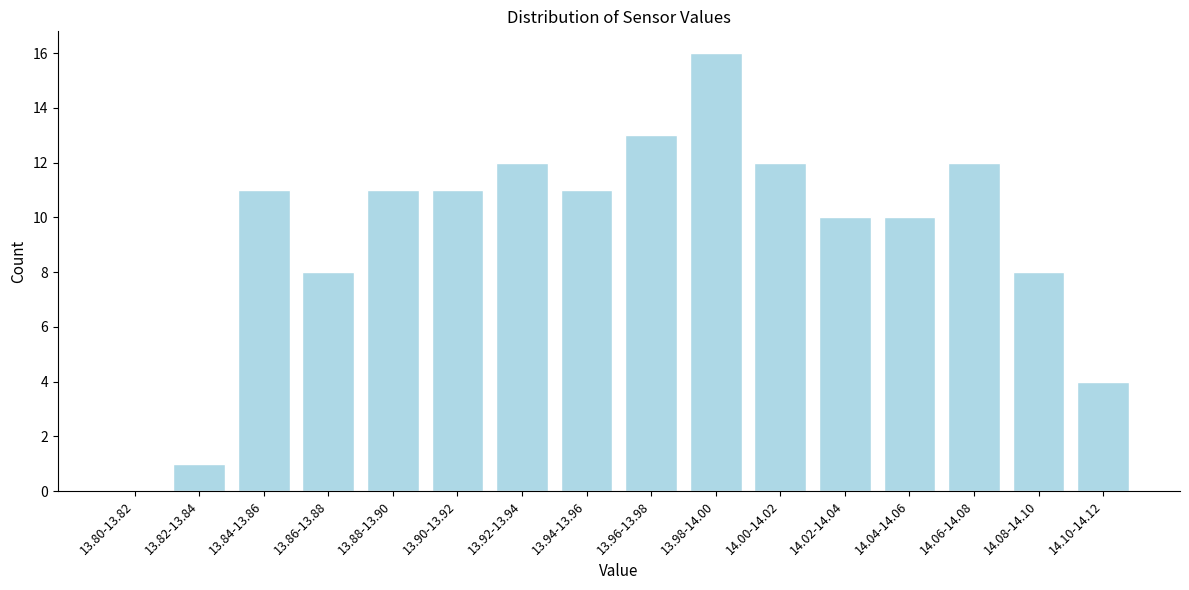

Reading right to left, transcribe all the data shown in this chart.

14.10-14.12=4	14.08-14.10=8	14.06-14.08=12	14.04-14.06=10	14.02-14.04=10	14.00-14.02=12	13.98-14.00=16	13.96-13.98=13	13.94-13.96=11	13.92-13.94=12	13.90-13.92=11	13.88-13.90=11	13.86-13.88=8	13.84-13.86=11	13.82-13.84=1	13.80-13.82=0